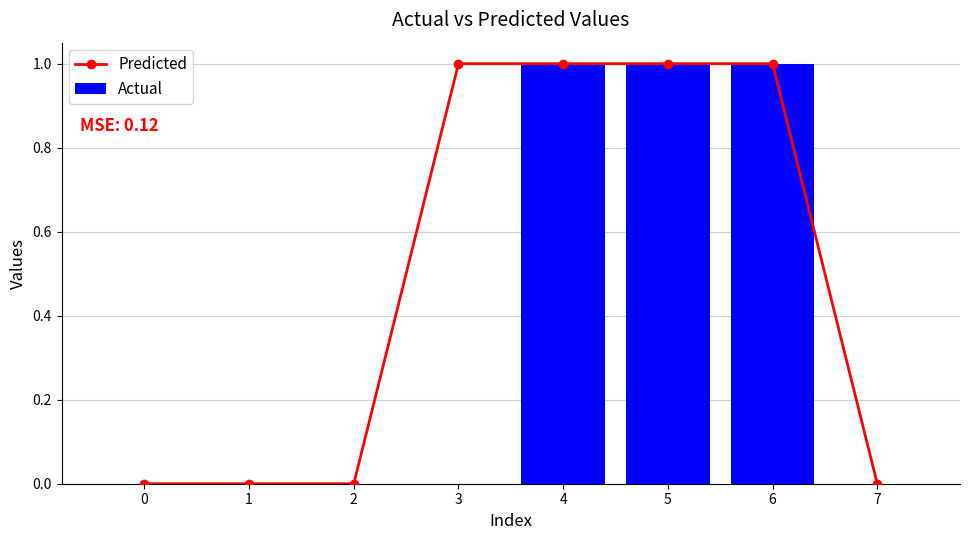

Reading right to left, list all the values displayed in this chart.

Predicted: 7=0	6=1	5=1	4=1	3=1	2=0	1=0	0=0
Actual: 7=0	6=1	5=1	4=1	3=0	2=0	1=0	0=0